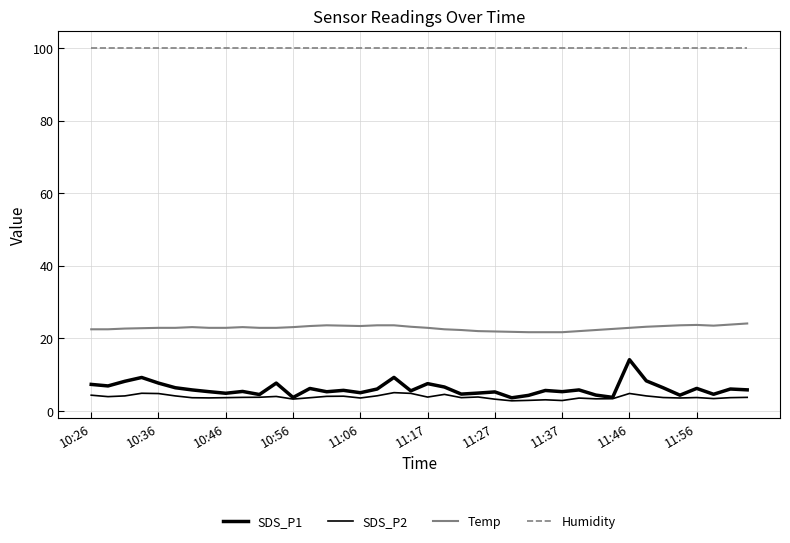

True or false: Humidity and SDS_P2 intersect in this chart.

False